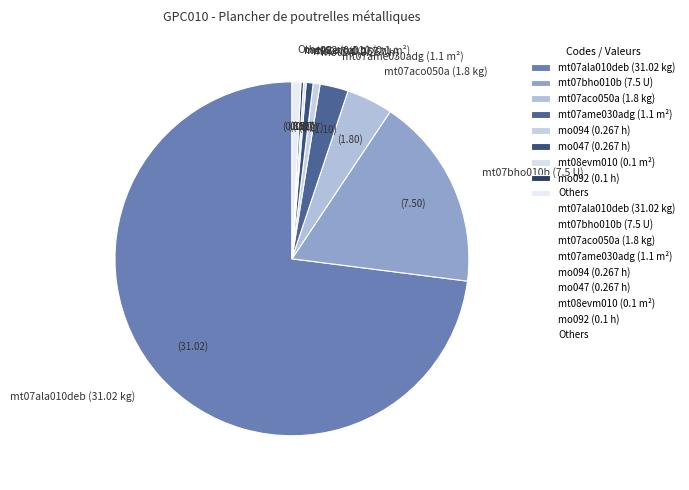

True or false: mo094 (0.267 h) accounts for 1% of the total.

True